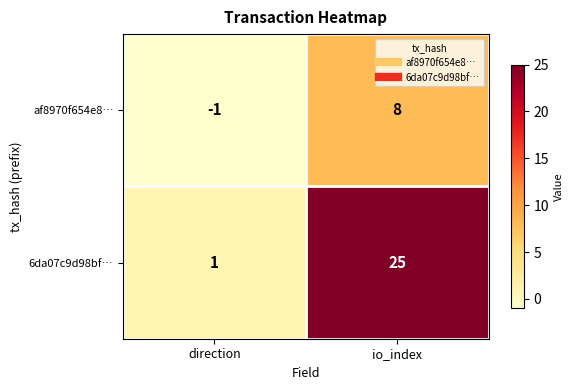

How many data points does each series have?

2